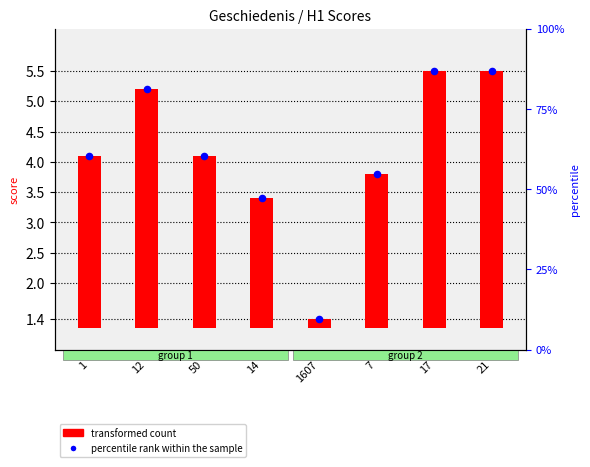

Which has a higher value, 12 or 1?

12